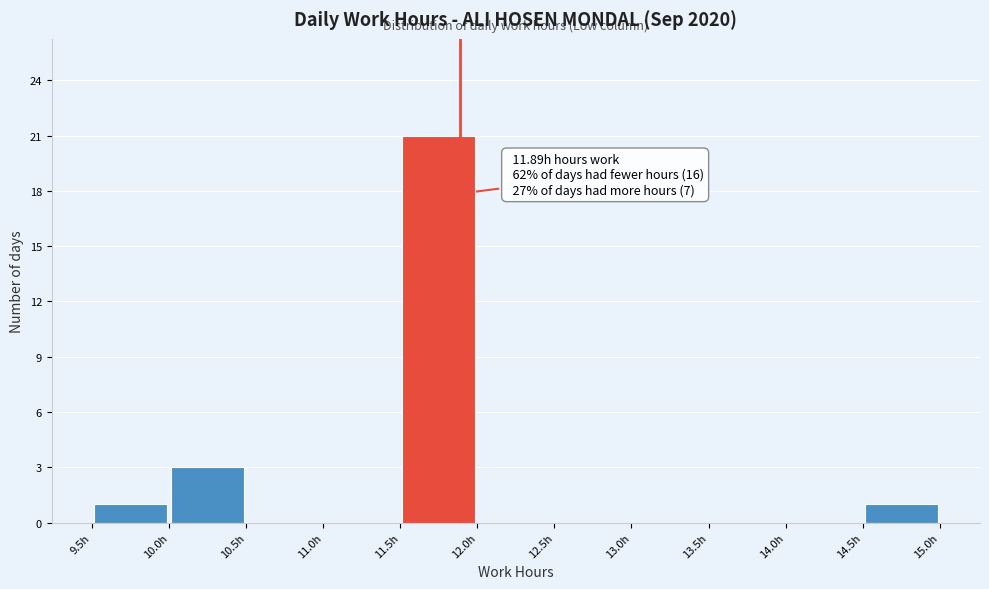

Which range on the x-axis has the tallest bar?

11.5 to 12.0